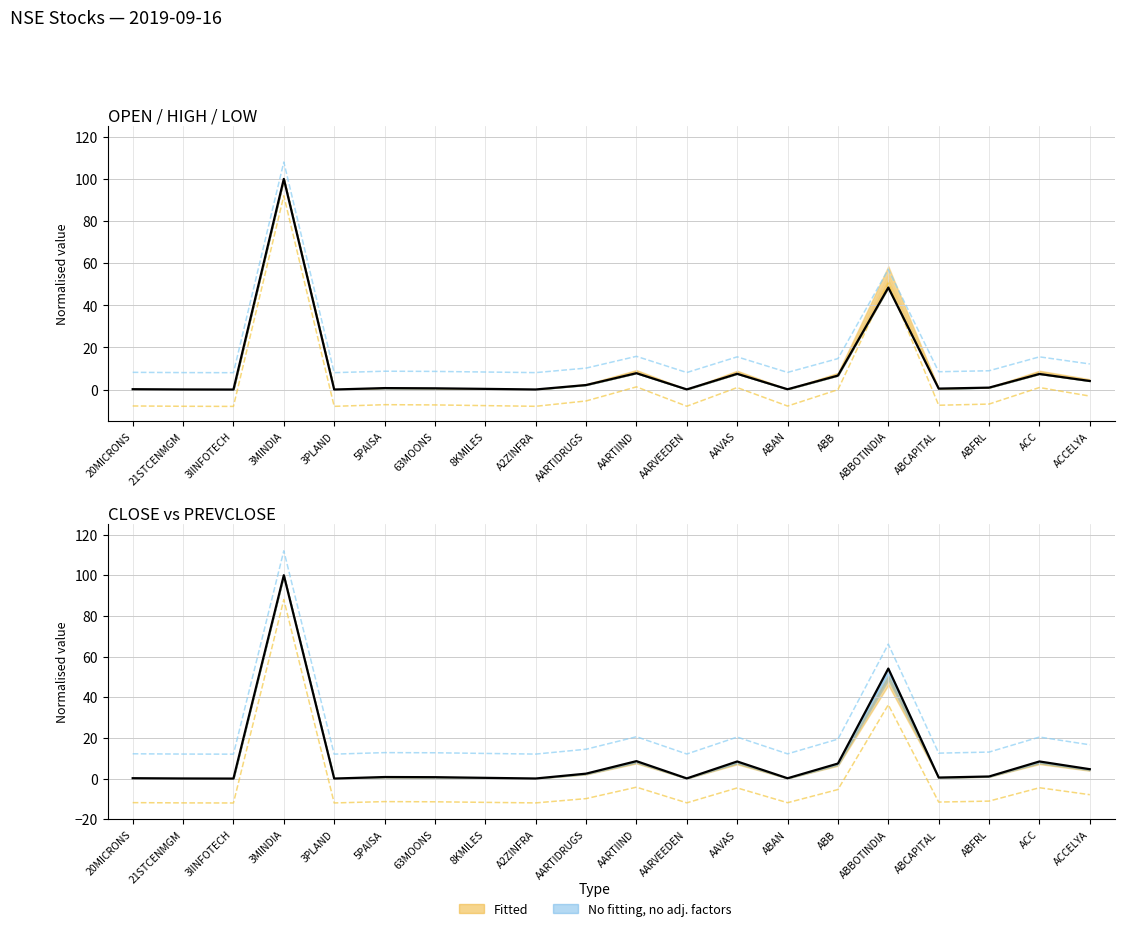

How many interior local peaks does the PREVCLOSE series have?

6